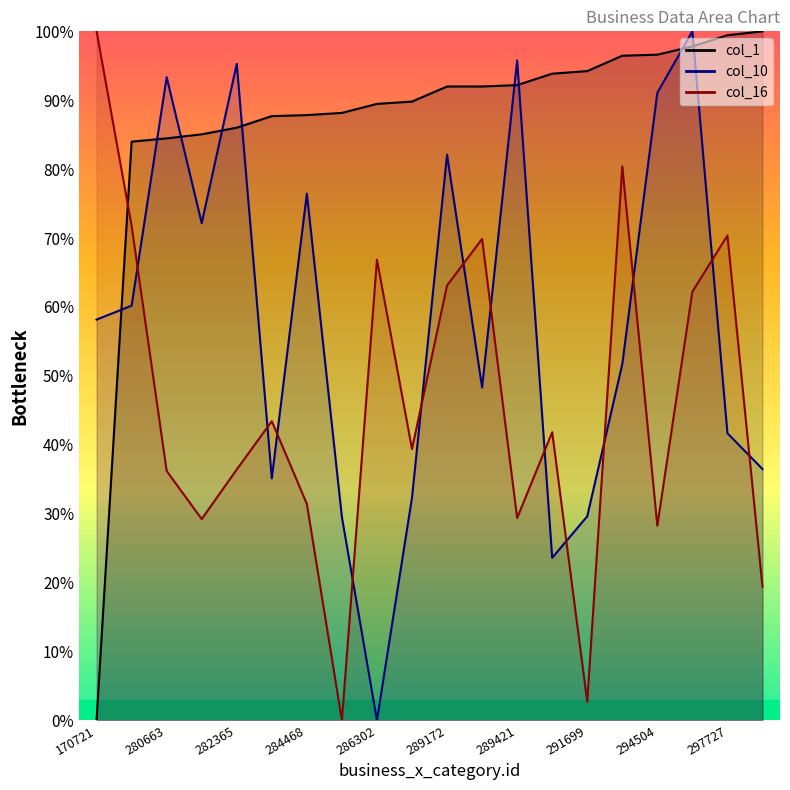

Which category has the lowest value across all series?

170721